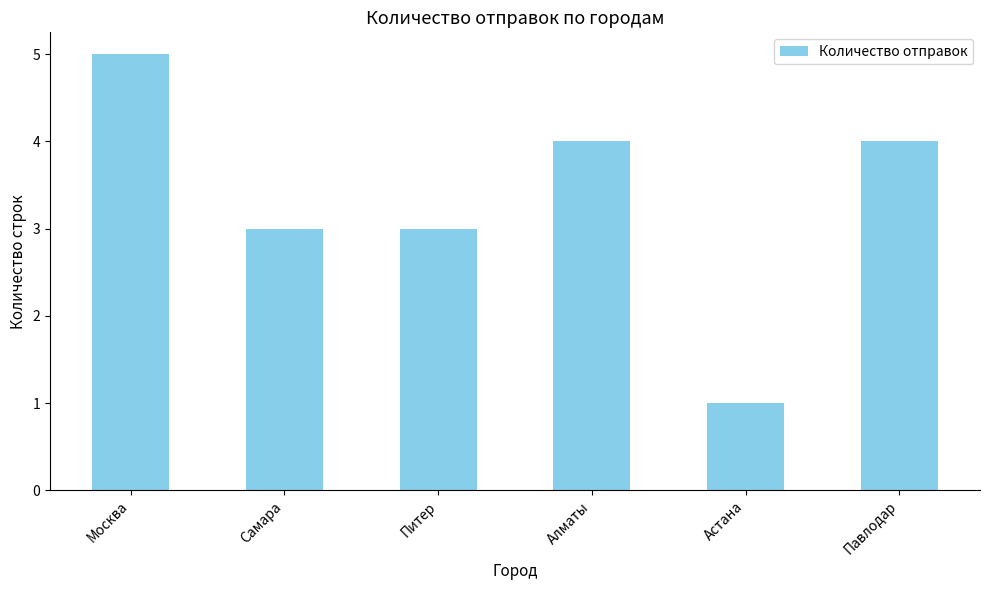

Read the value at Питер.

3